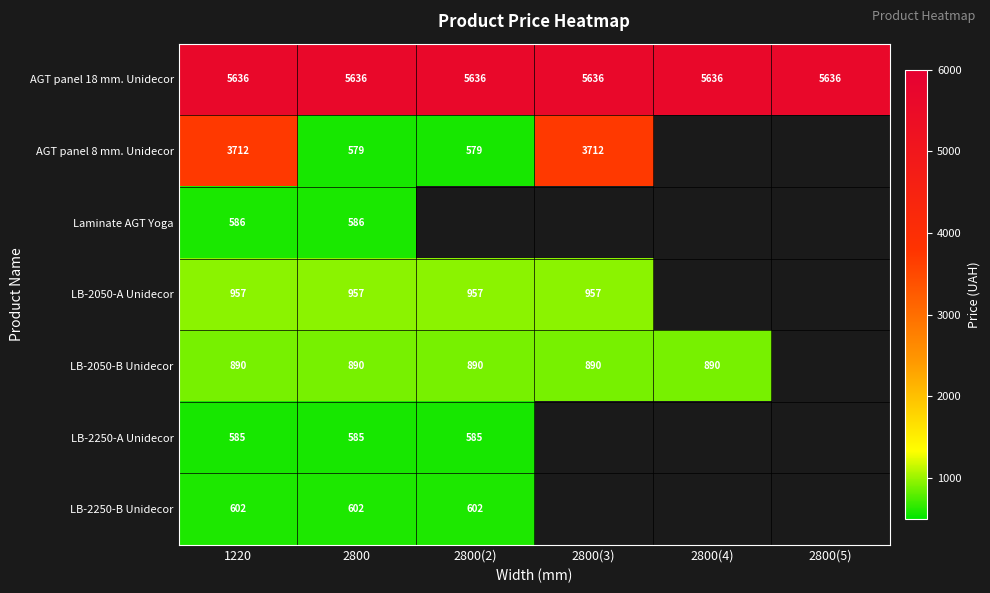

What is the total value across all series at 2800?

9835